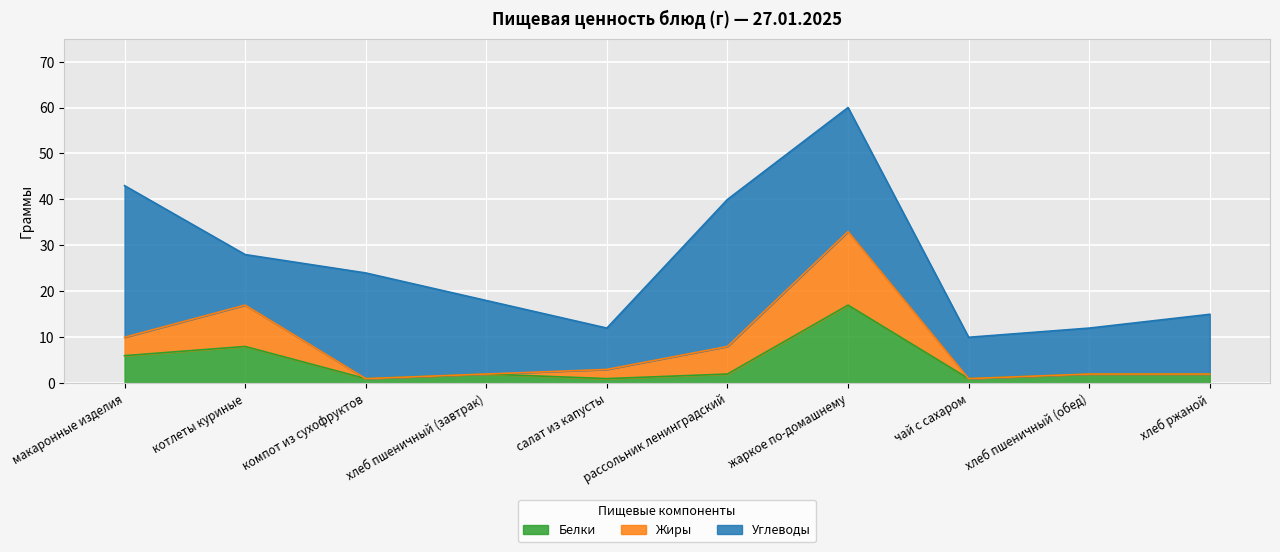

How many values in the Белки series are below 2?

3